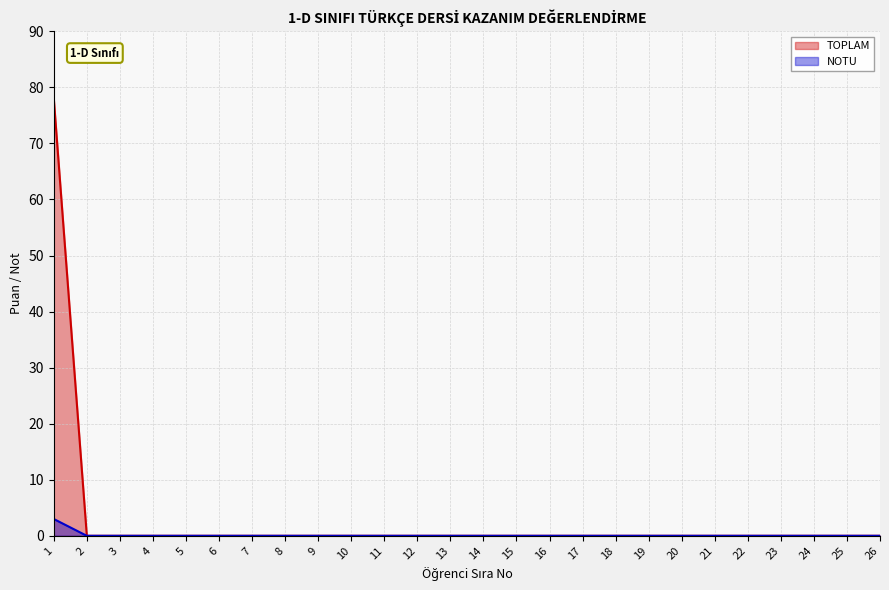

Which has a higher value, 6 or 23?

6